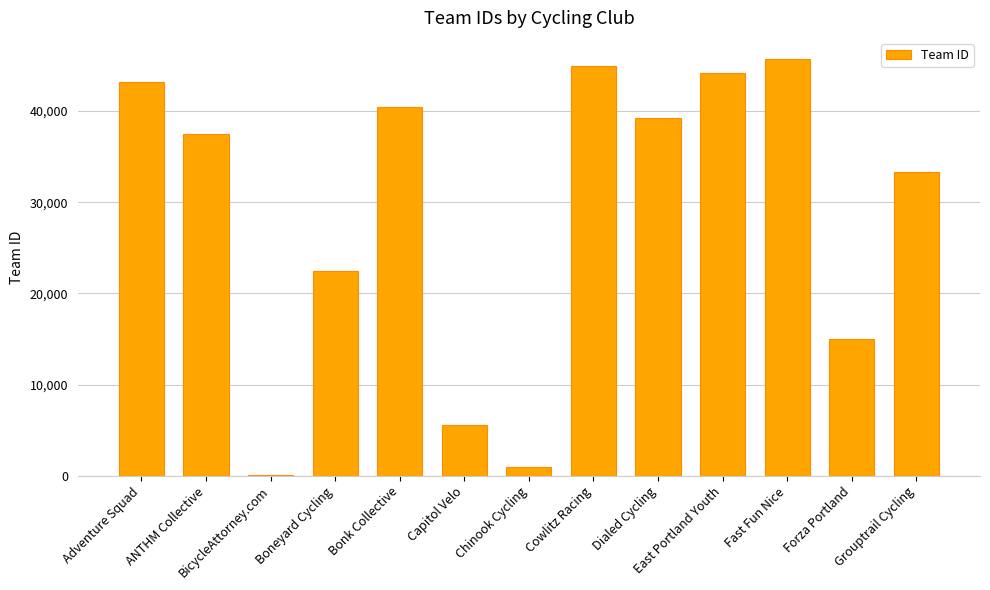

Count the number of categories in the chart.

13